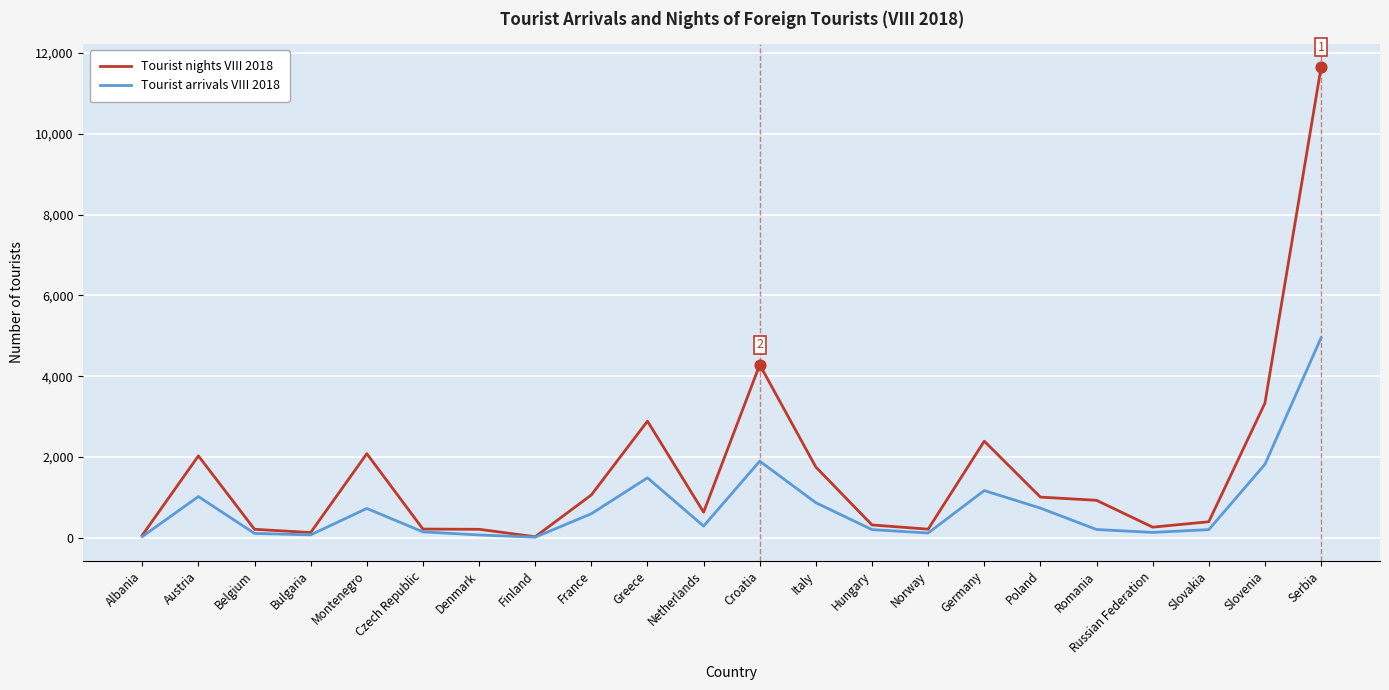

What is the spread (max minus min) of values at Croatia?

2385